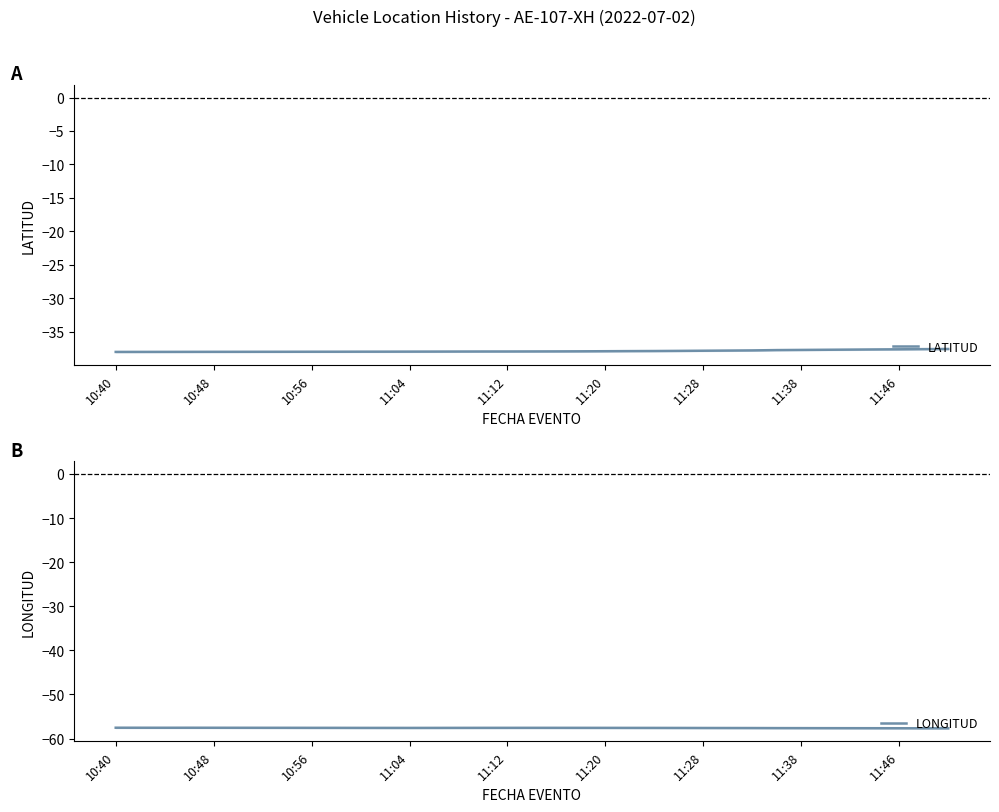

Is the value of LONGITUD at 11:46 greater than the value of LATITUD at 10:56?

No